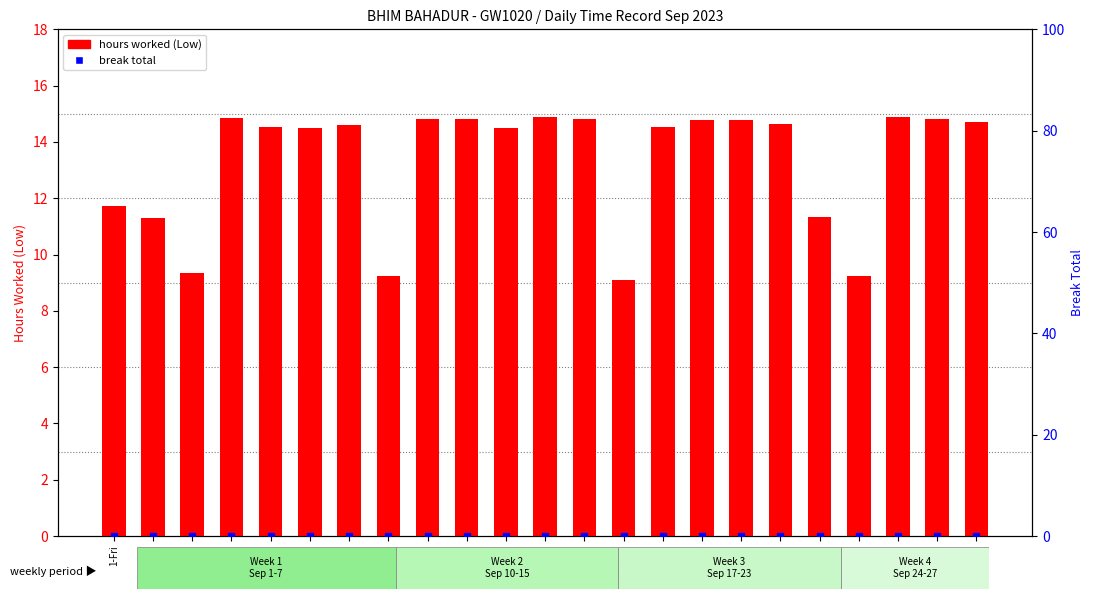

What is the total value across all series at 4-Mon?

14.8